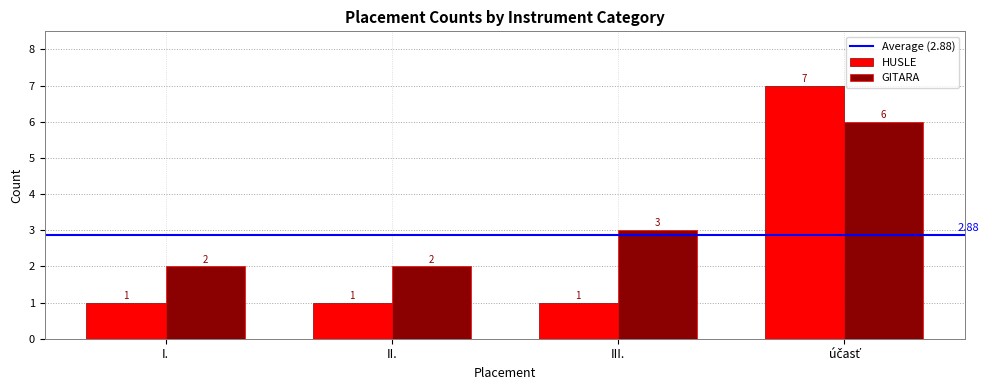

What is the difference between the maximum and second lowest values in the GITARA series?

4